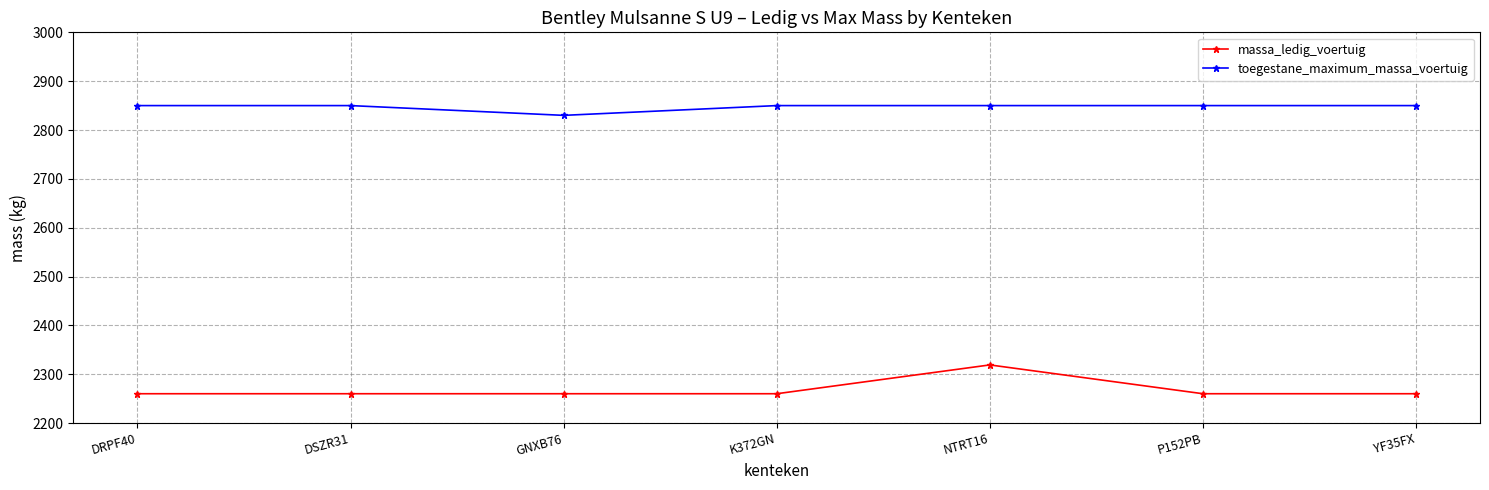

Between GNXB76 and P152PB, which series saw the biggest shift?

toegestane_maximum_massa_voertuig